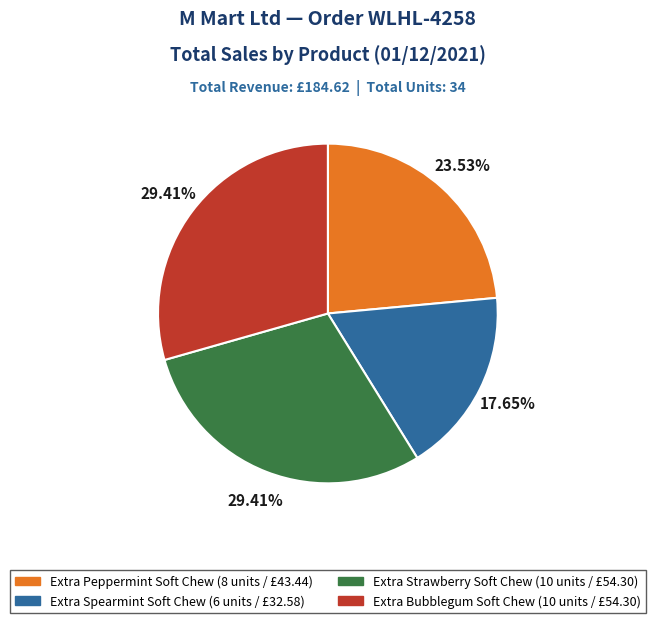

Is there any slice that represents more than half of the pie?

No